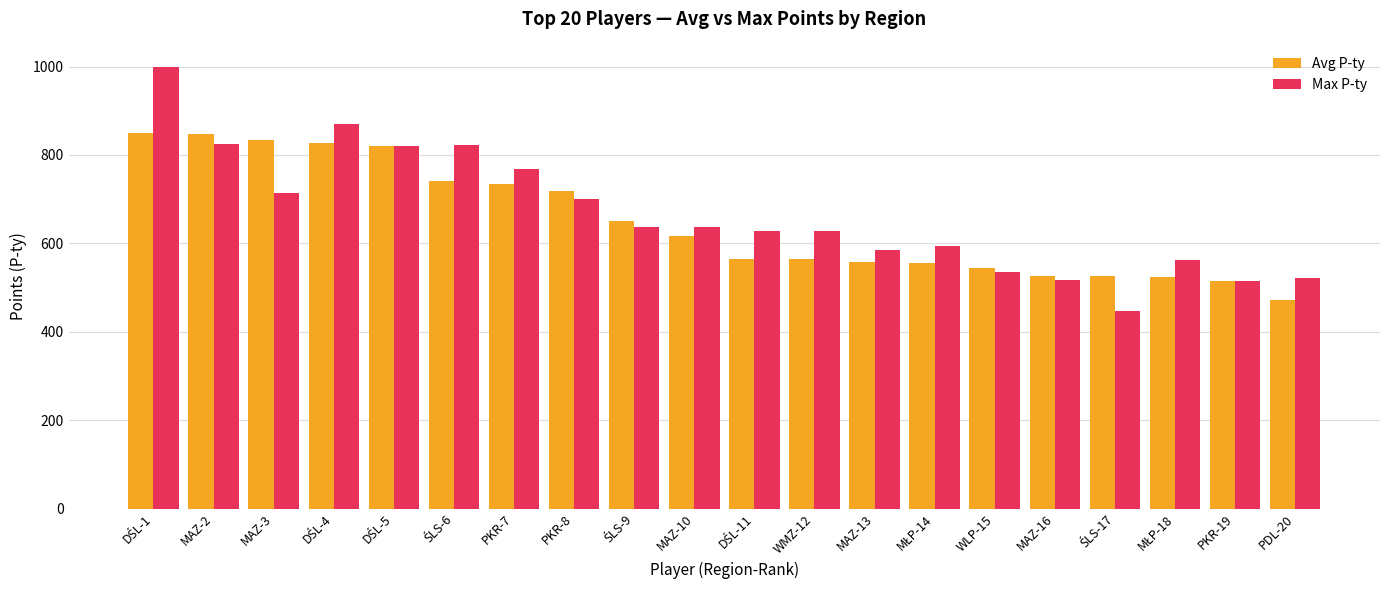

What is the highest value of the Avg P-ty series?

850